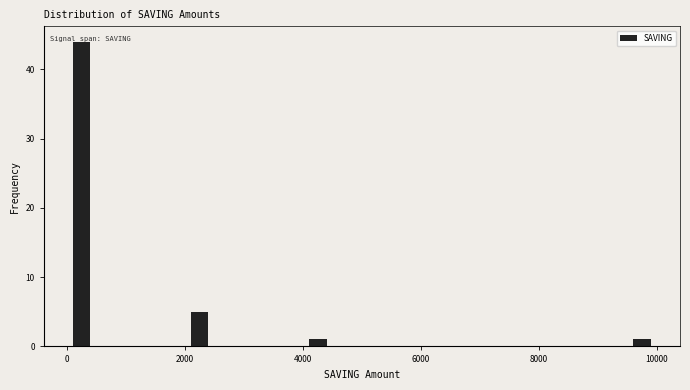

Around what value on the x-axis is the tallest bar? Give the approximate position of its centre, as read against the axis.

200